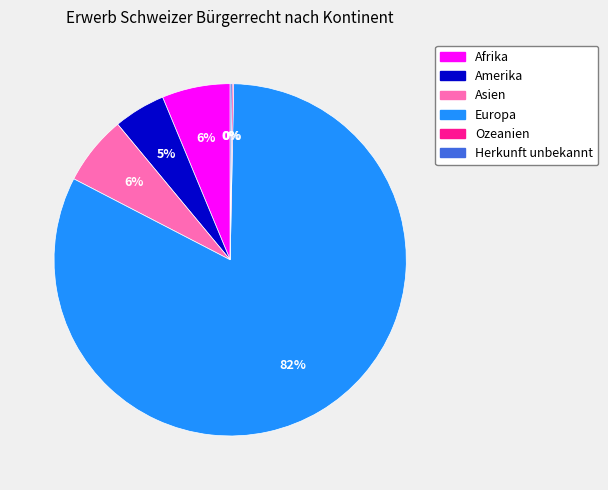

To the nearest percent, what is the combined percentage of Europa and Afrika?

89%